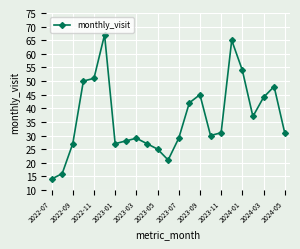

What is the value of the 11th point from the left?

25